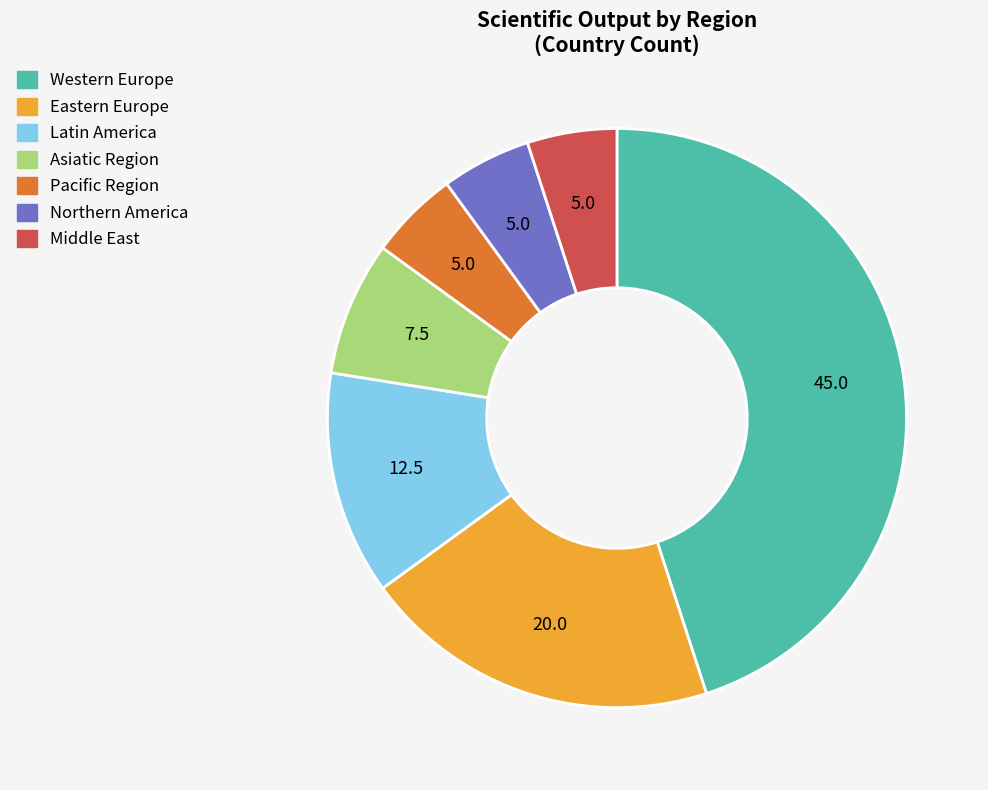

What is the largest slice in the pie chart?

Western Europe